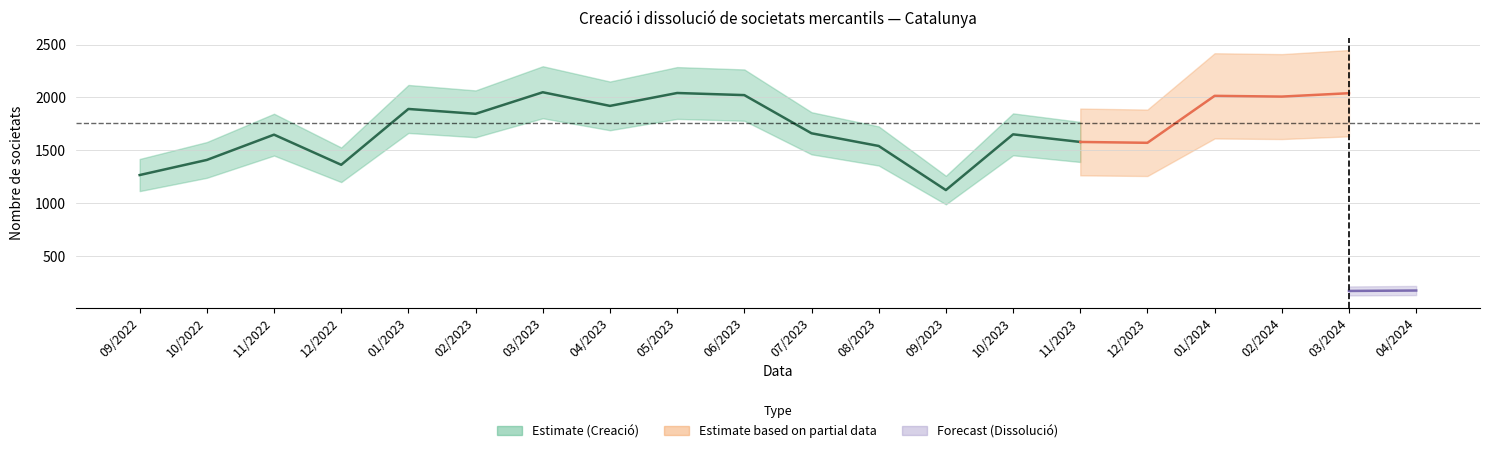

The Dissolució de societats mercantils (nombre) series shows 82 at 10/2022. True or false?

False